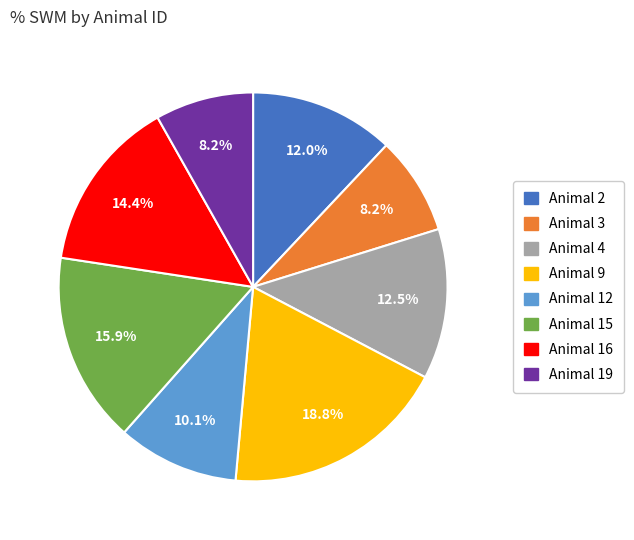

Does any single category account for the majority?

No